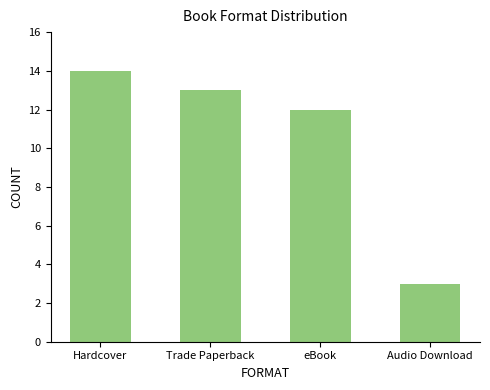

What is the value of the 3rd bar from the left?

12